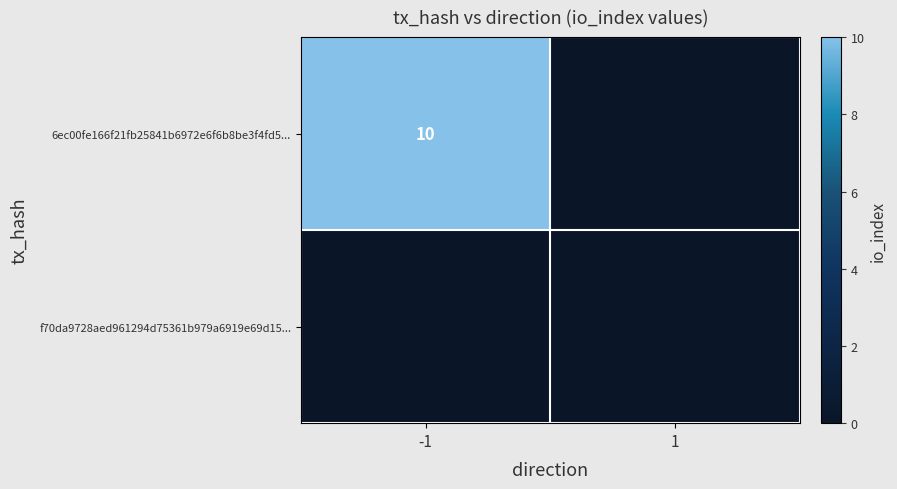

Is it true that 6ec00fe166f21fb25841b6972e6f6b8be3f4fd5... equals 17 at -1?

False